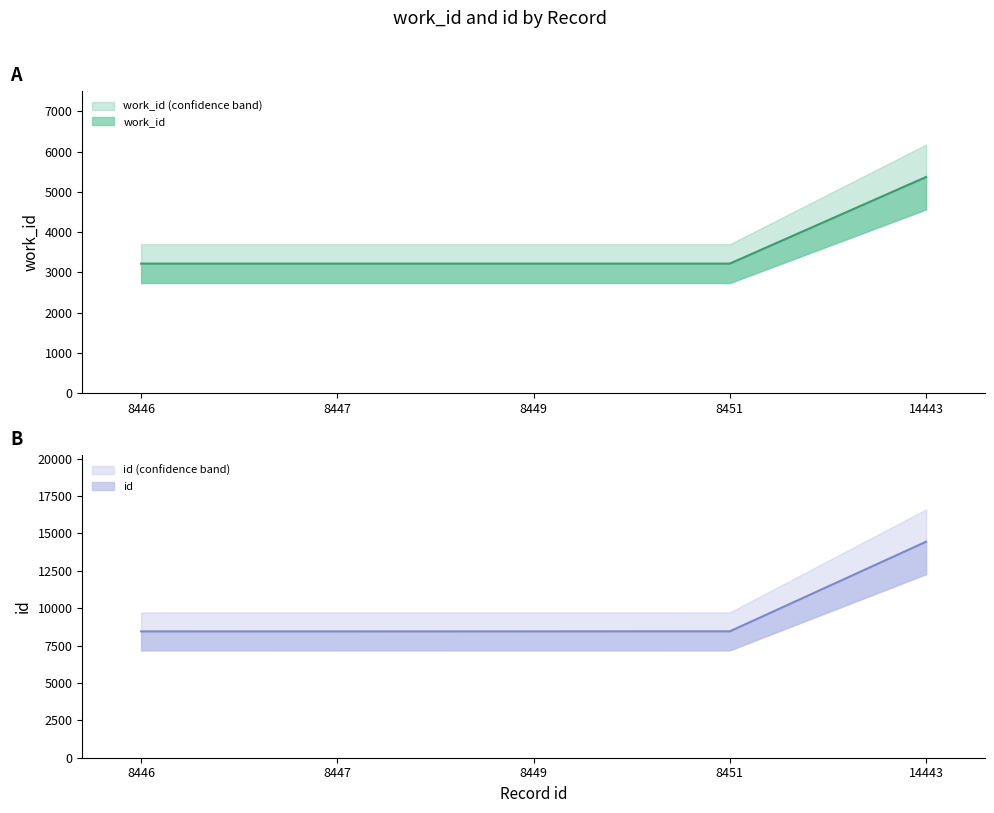

What is the maximum value for id?

14443